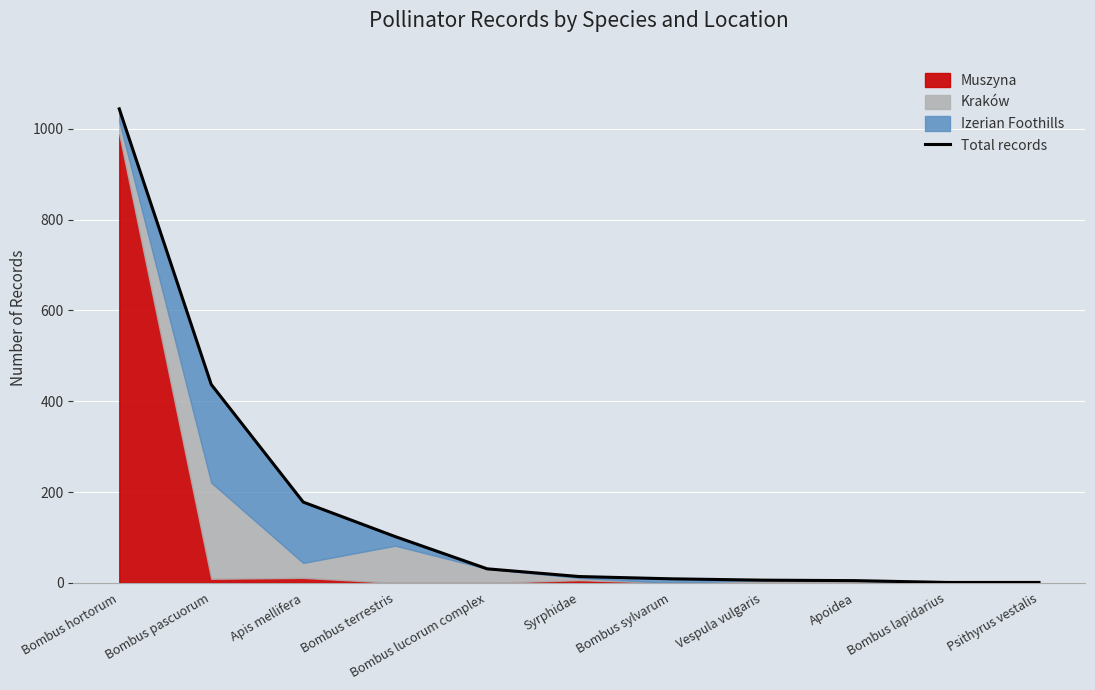

True or false: the data shows 13 at Bombus lucorum complex.

False